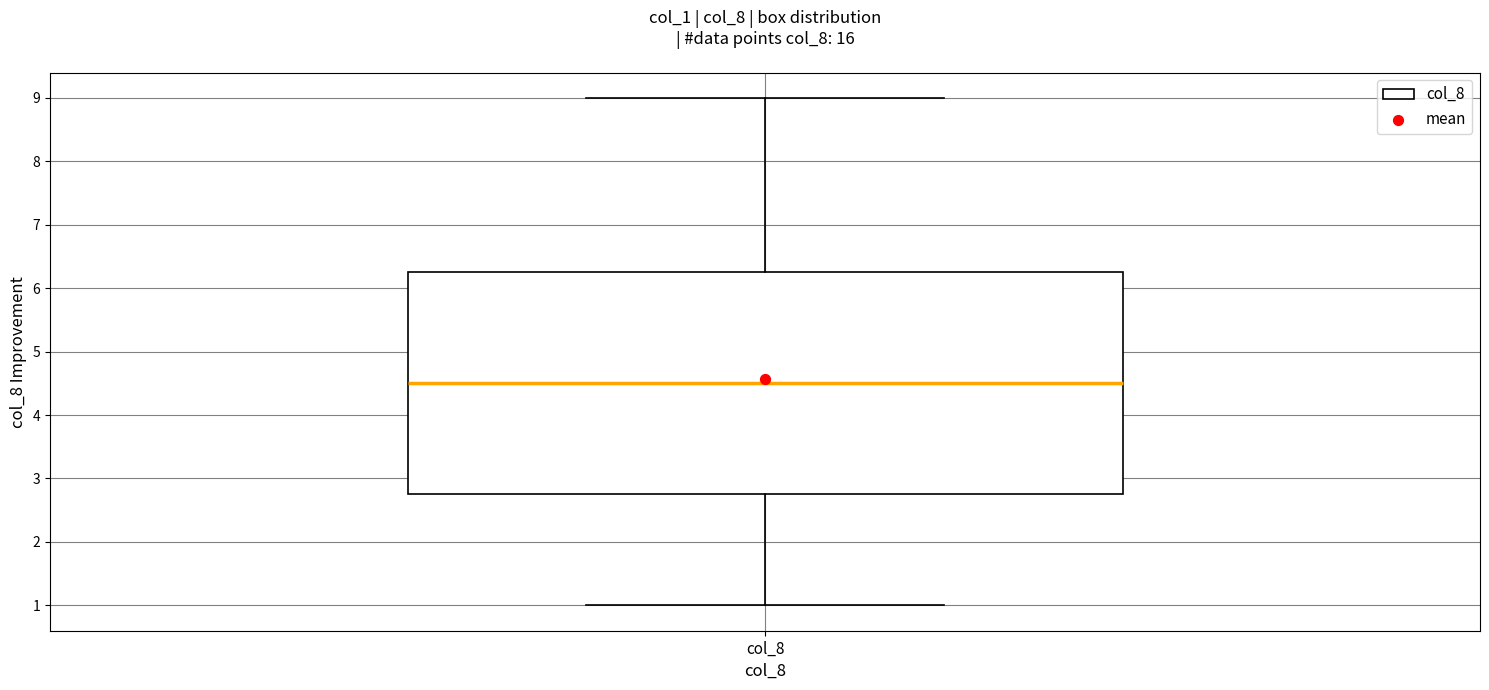

Transcribe this box plot: give where the median line is, the range the box spans, and where the two whiskers end, as read against the y-axis. The values are not printed on the chart, so give them approximately, as read against the axis.

median 4.5, box 2.8 to 6.3, whiskers 1.0 to 9.0